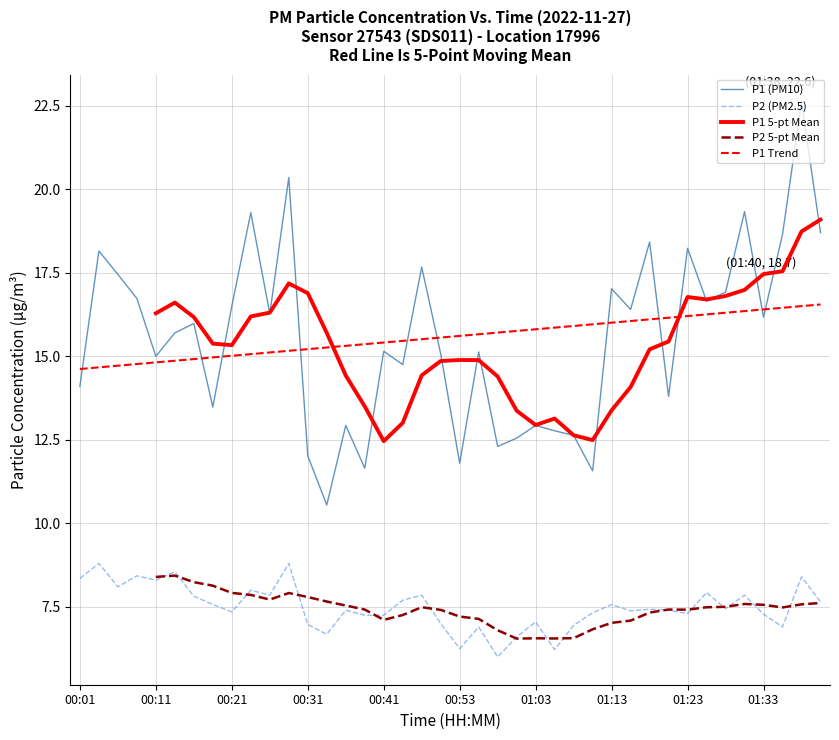

Does the chart have visible grid lines?

Yes